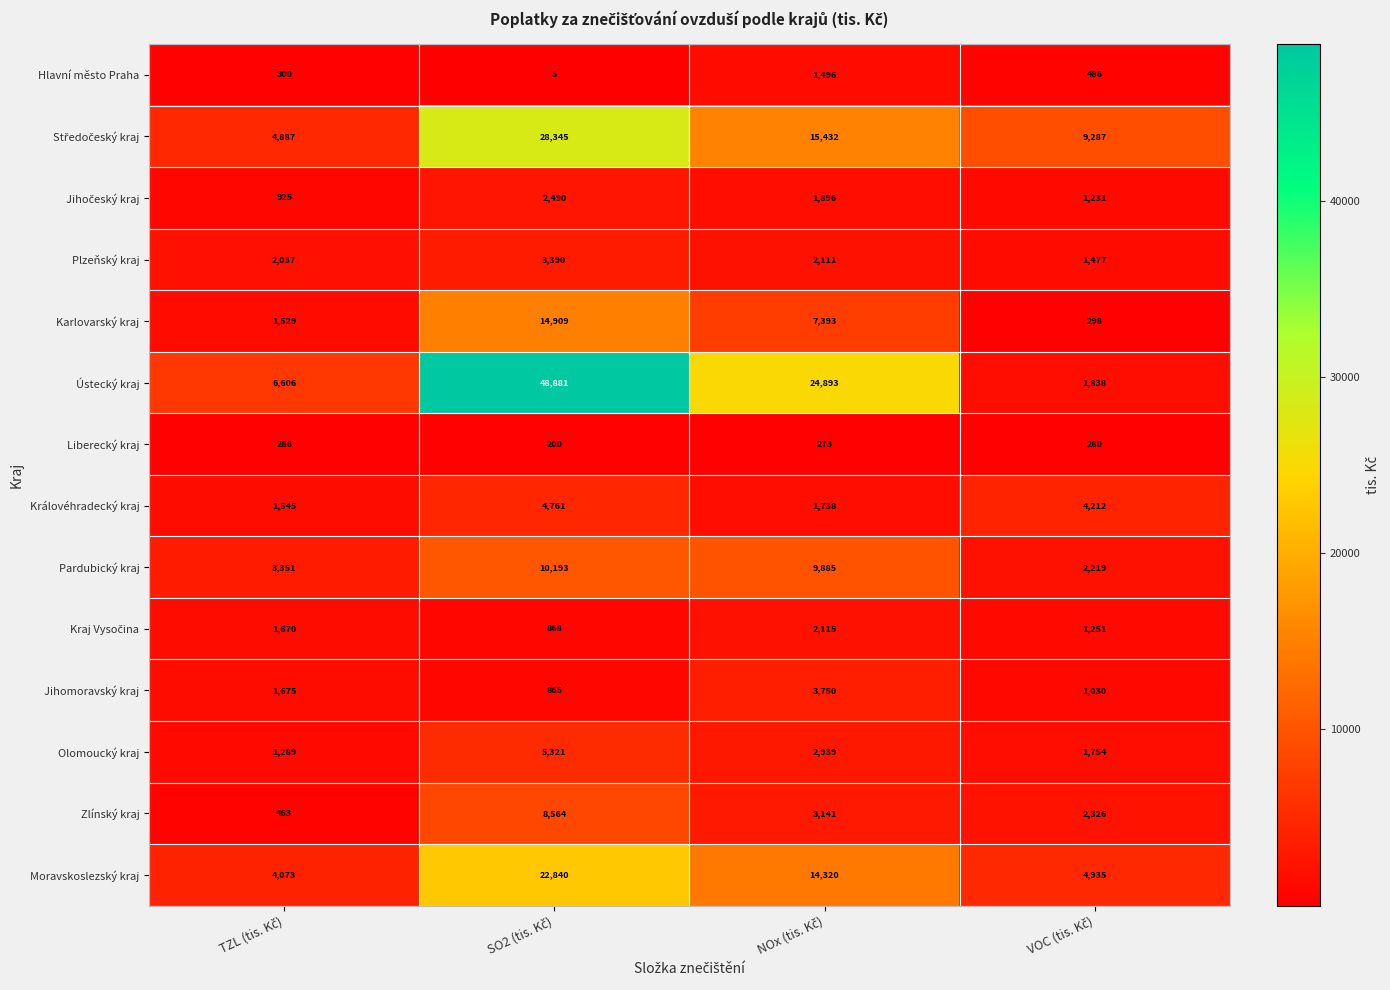

What is the maximum value for Moravskoslezský kraj?

22840